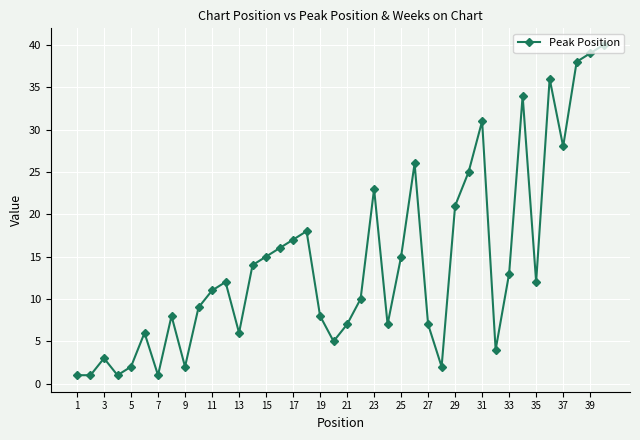

What is the average value?

14